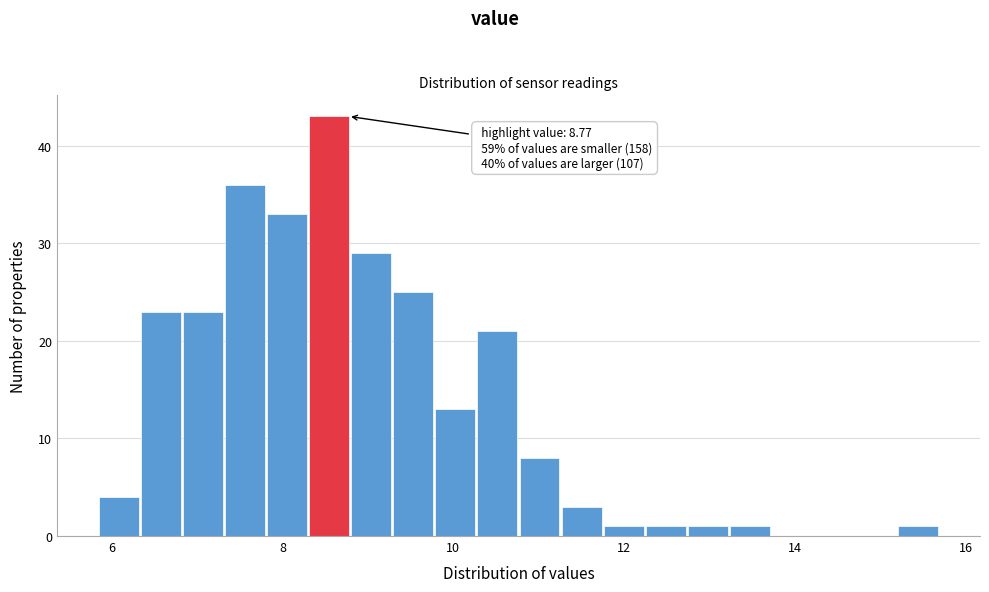

Read against the x-axis, roughly where is the centre of the tallest bar?

8.6